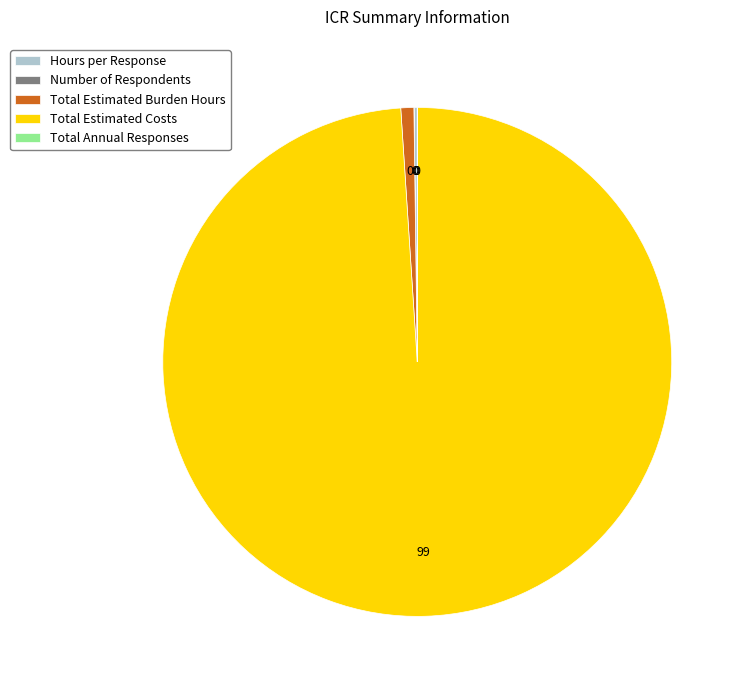

What is the largest slice in the pie chart?

Total Estimated Costs